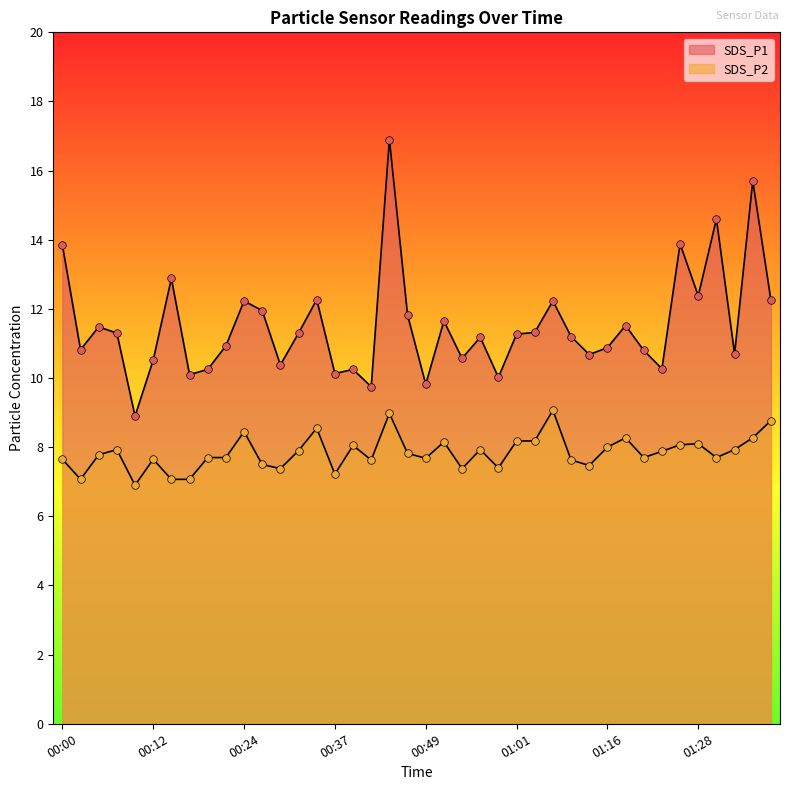

Which series has the widest spread of Y values?

SDS_P1